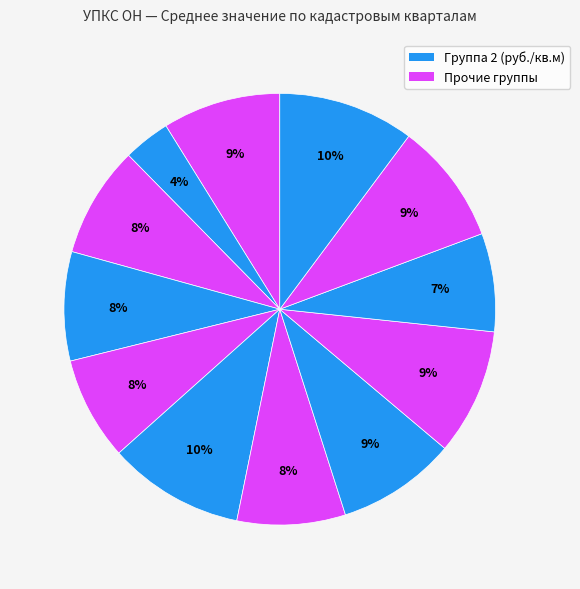

Count the number of slices in the pie.

12